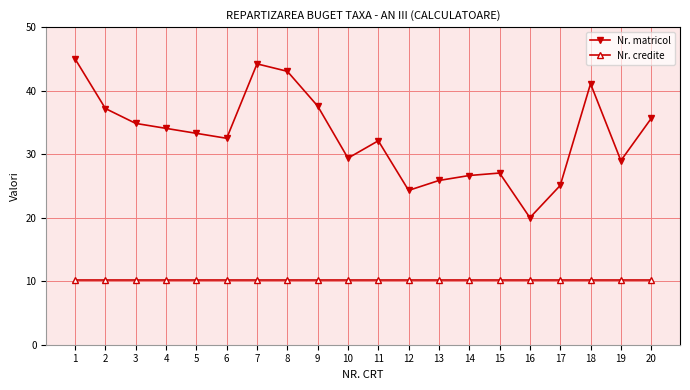

The Nr. credite series shows 10.2 at 18. True or false?

True